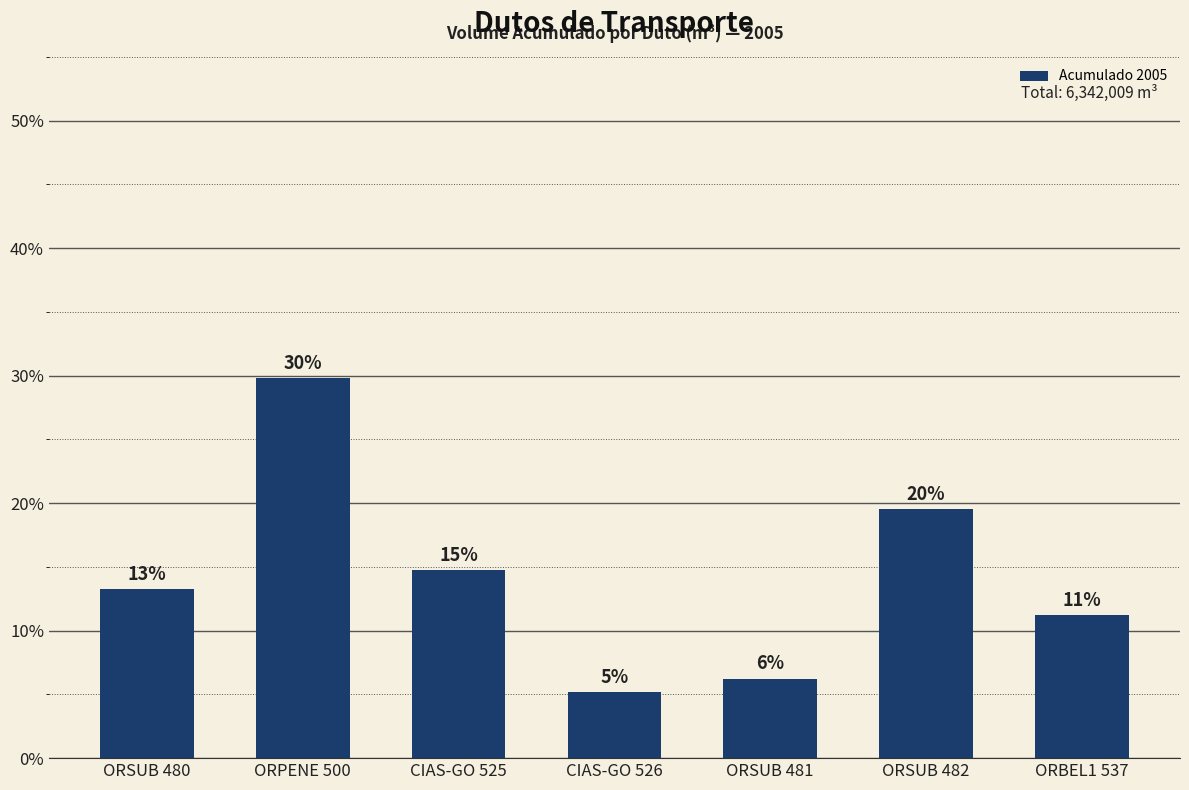

What value does the data have at CIAS-GO 526?

5.2